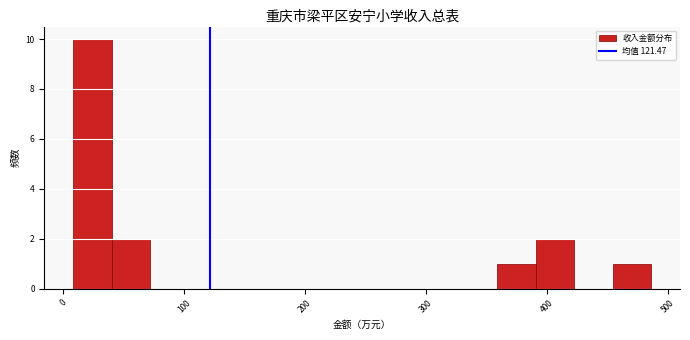

Around what value on the x-axis is the tallest bar? Give the approximate position of its centre, as read against the axis.

20